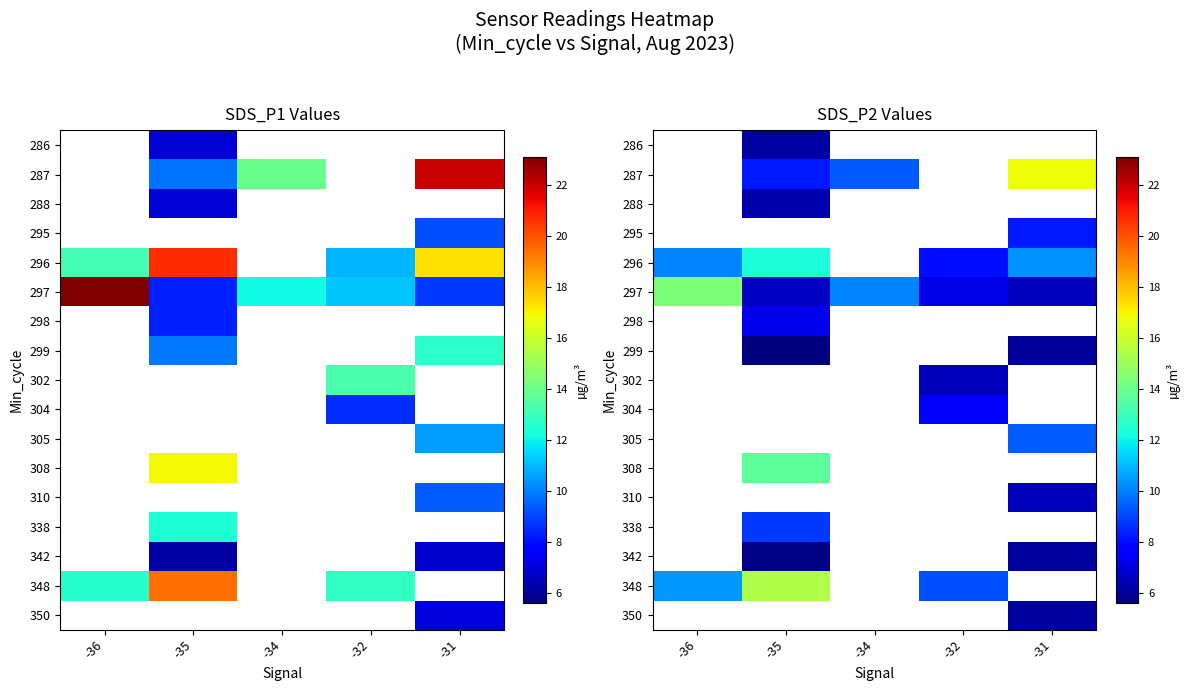

How many categories are shown in the chart?

5